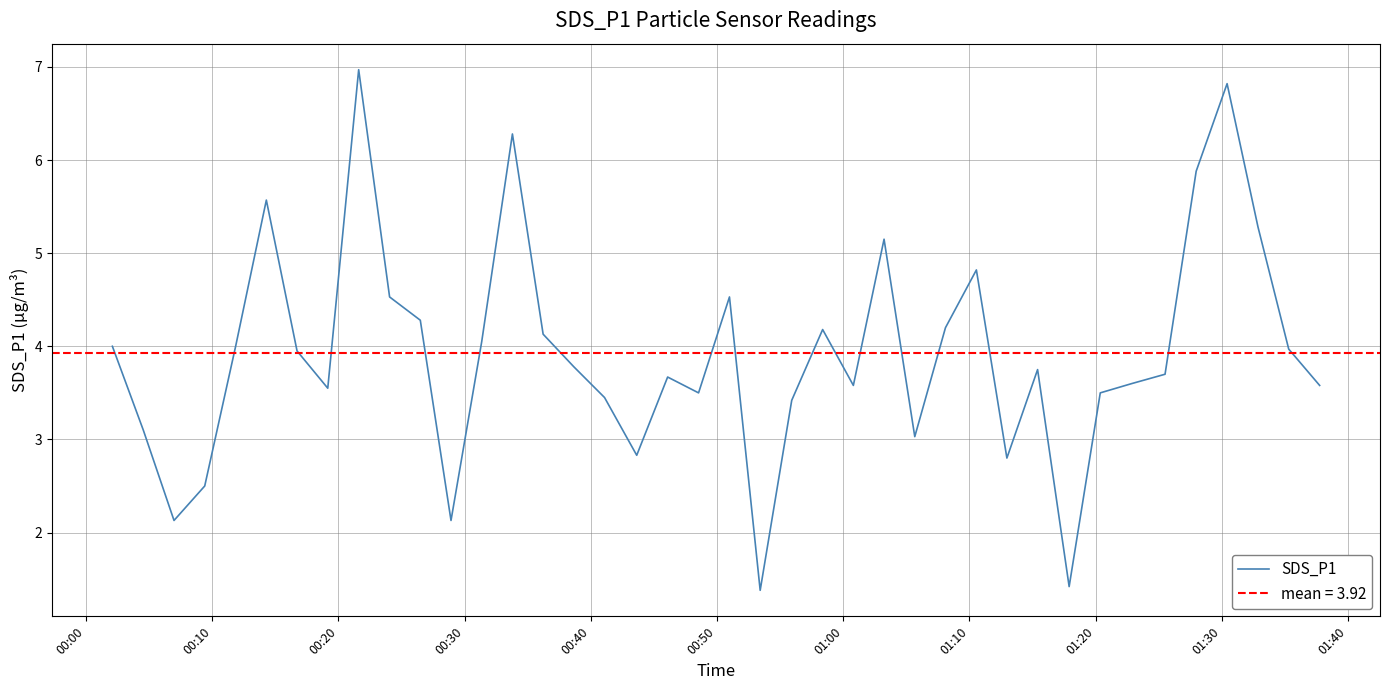

What is the minimum value for SDS_P1?

1.4